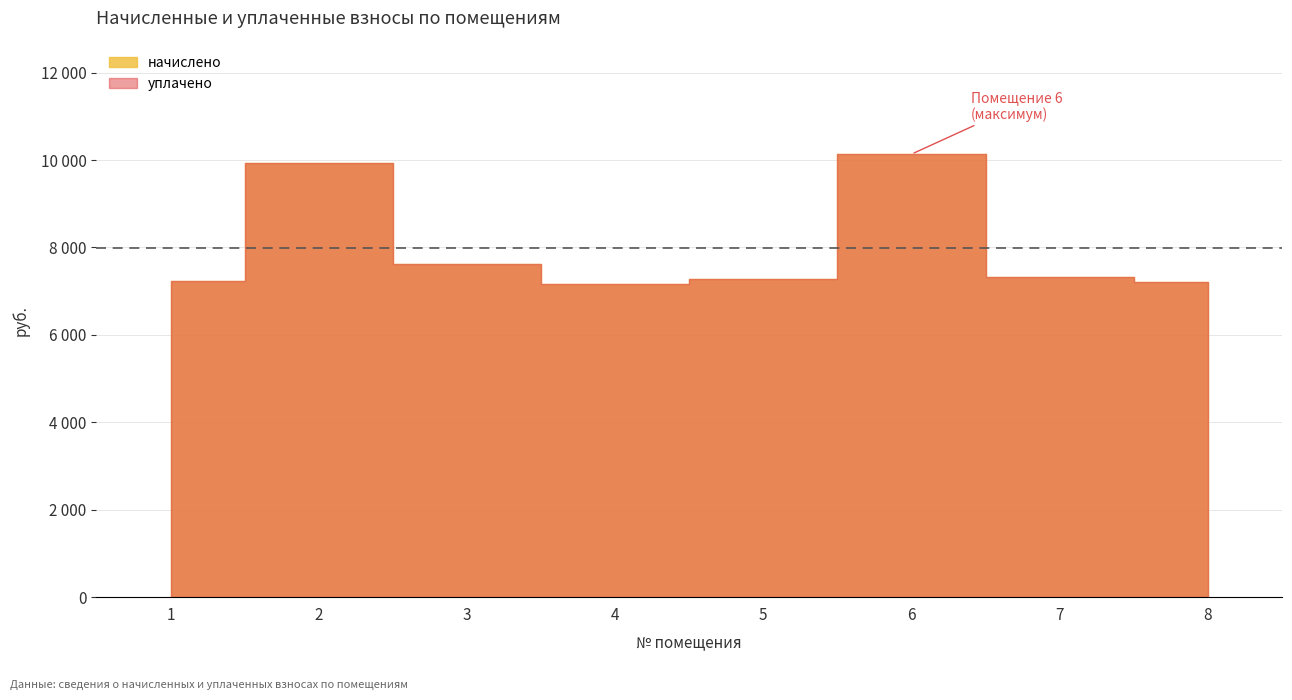

What is the average value of the начислено series?

7984.0